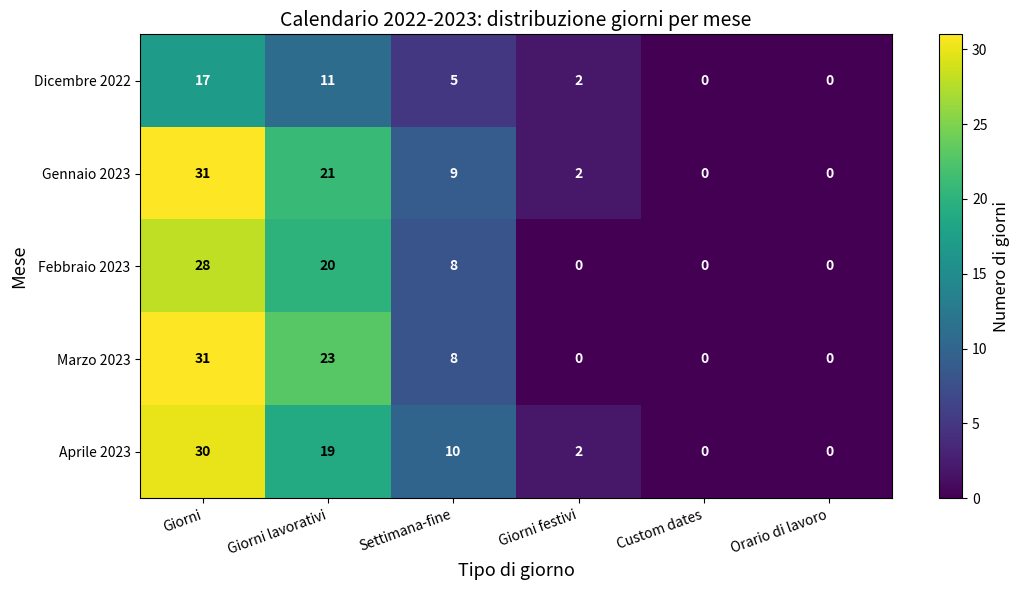

Between Giorni lavorativi and Custom dates, which series saw the biggest shift?

Marzo 2023